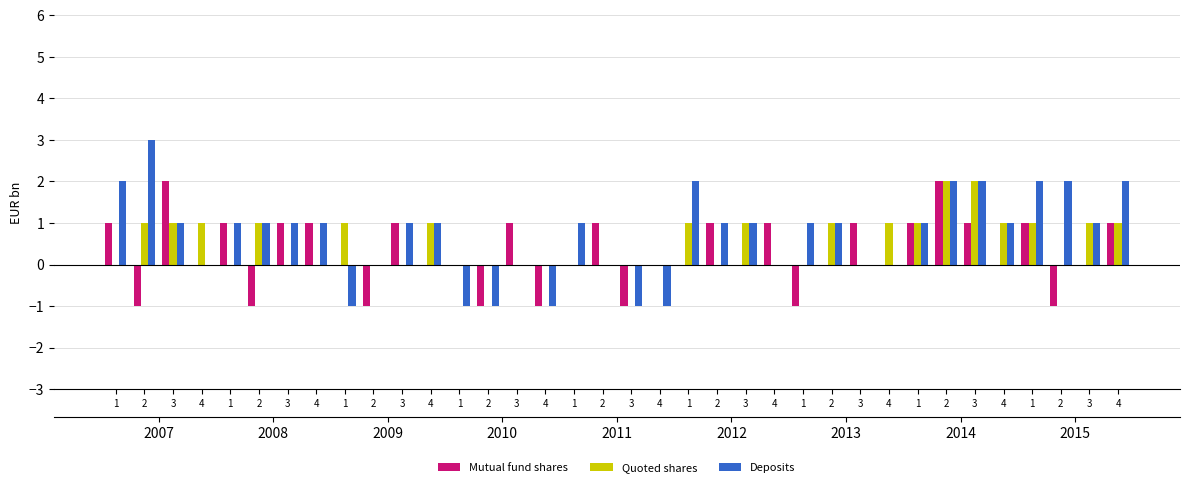

What is the spread (max minus min) of values at 2?

4